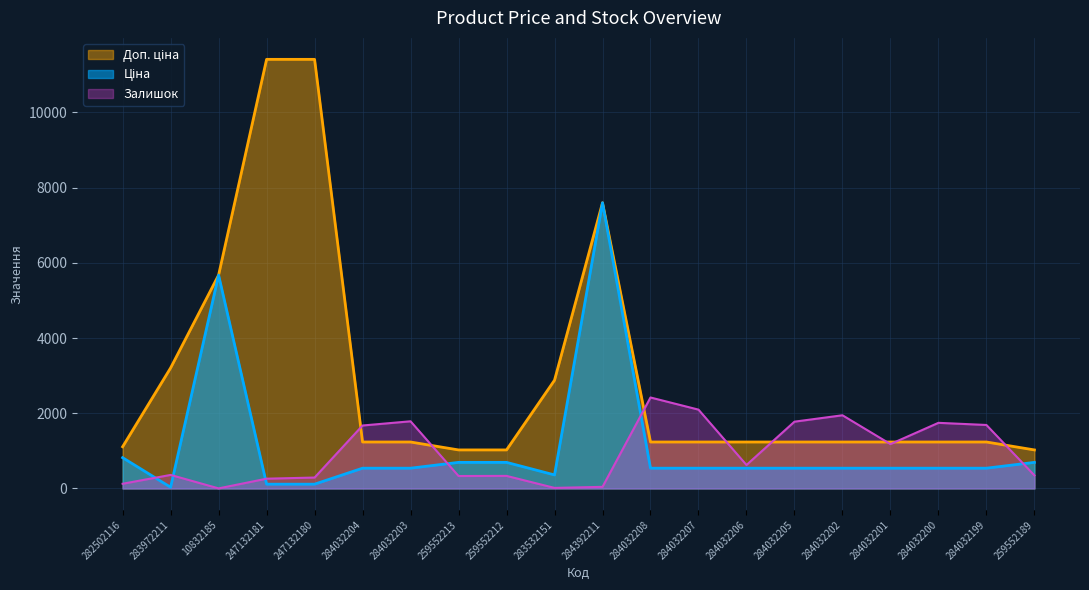

The value of Ціна at 284032205 is 539.0. True or false?

True